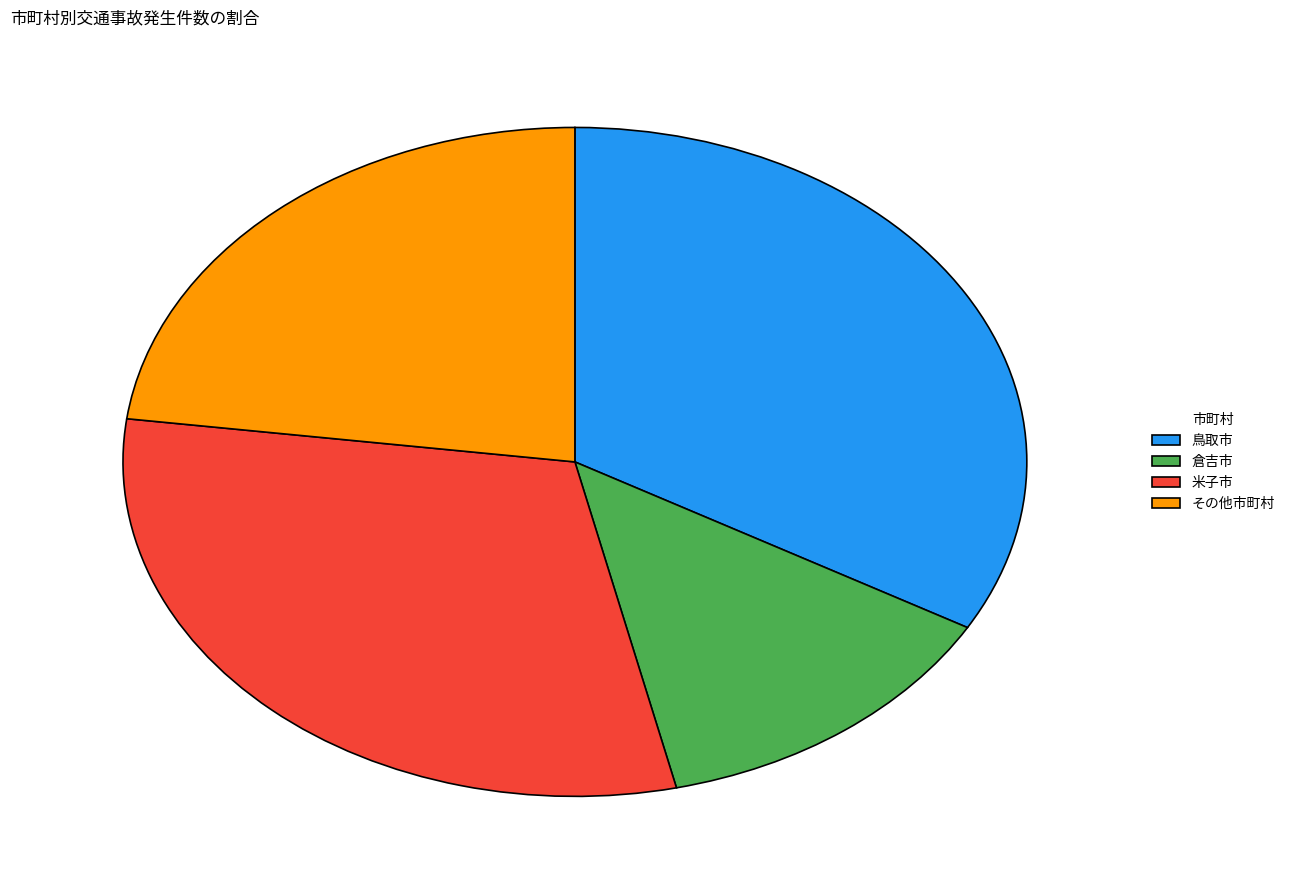

Which category has the biggest portion of the pie?

鳥取市